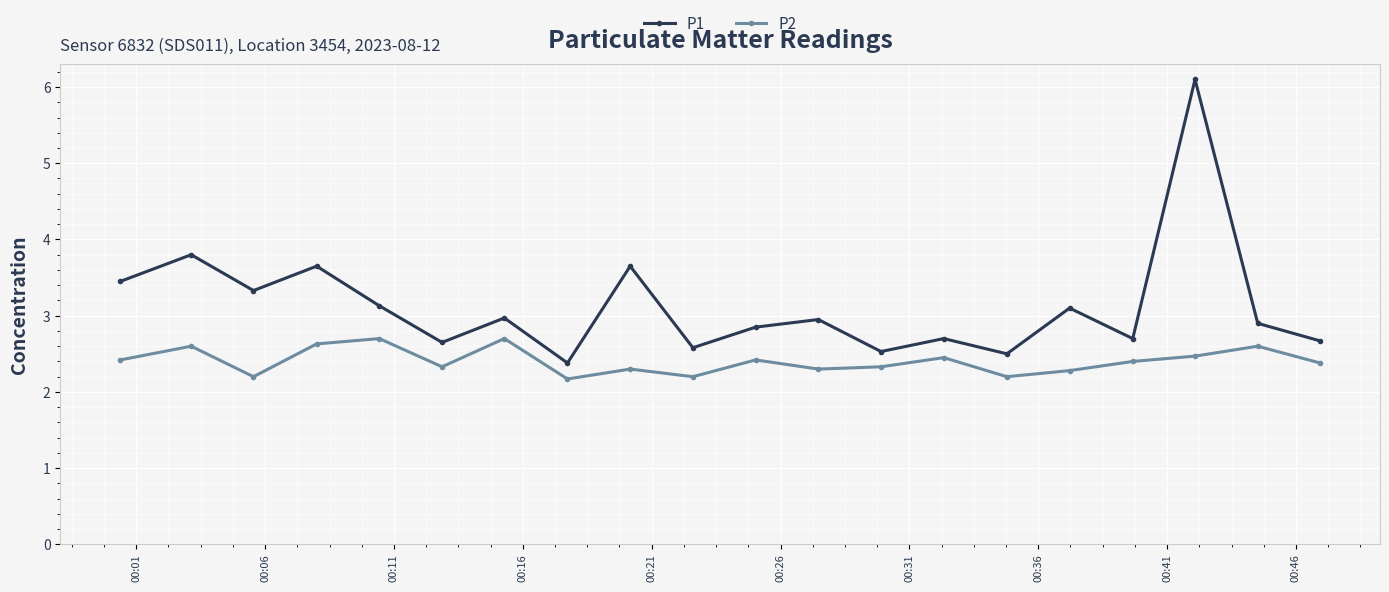

What is the value of the P2 point at the 17th from the left?

2.4